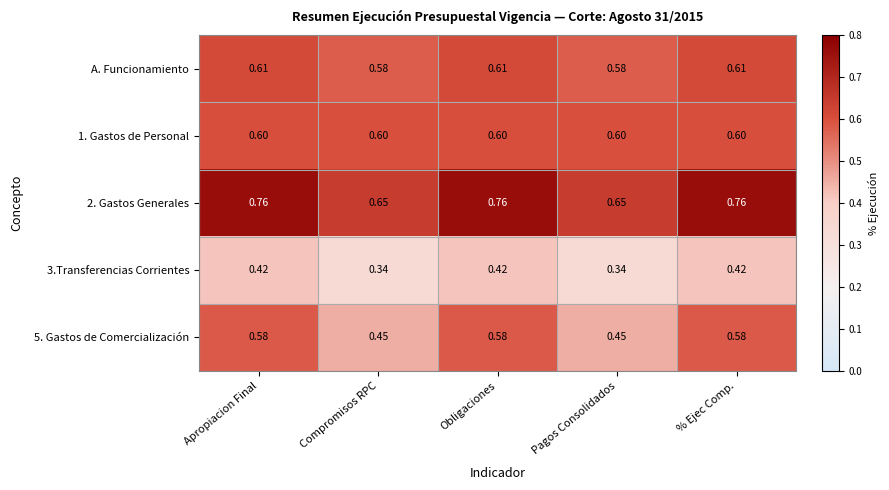

Is the value of A. Funcionamiento at Obligaciones greater than the value of 2. Gastos Generales at Obligaciones?

No